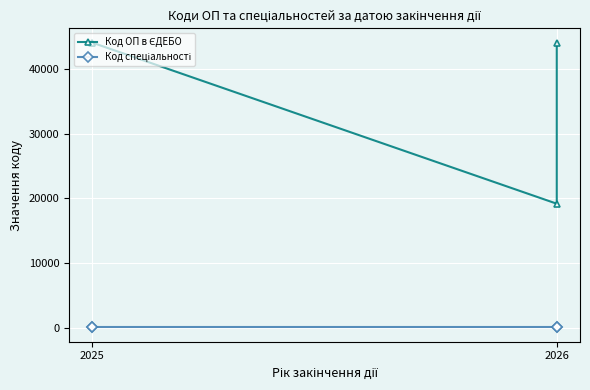

List the series in order of their peak value, lowest first.

Код спеціальності, Код ОП в ЄДЕБО